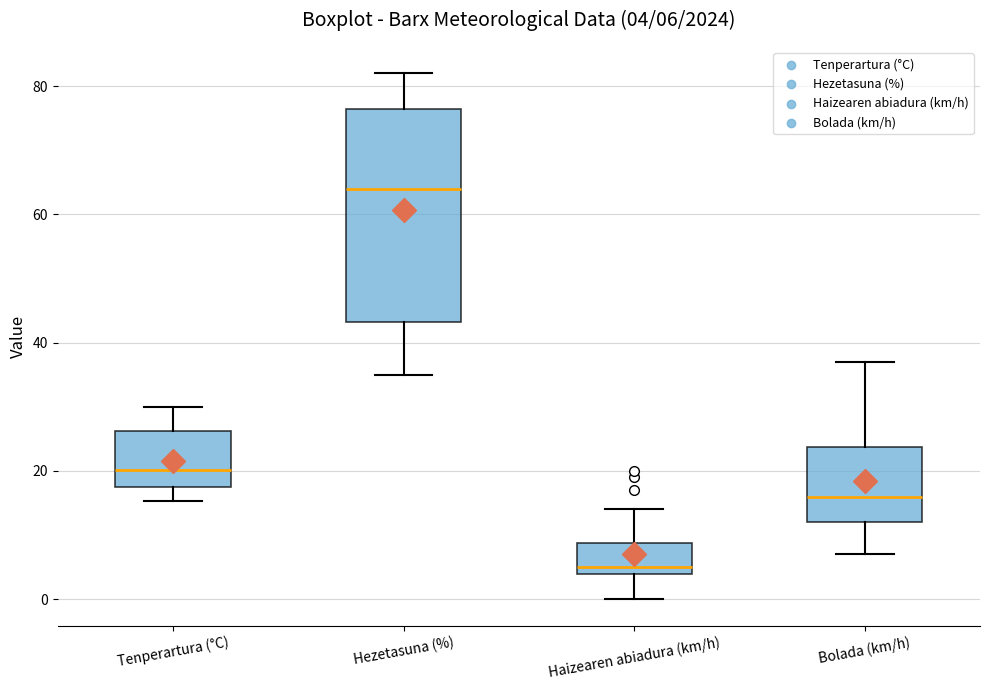

Which box is the tallest, from its lower edge to its upper edge?

Hezetasuna (%)